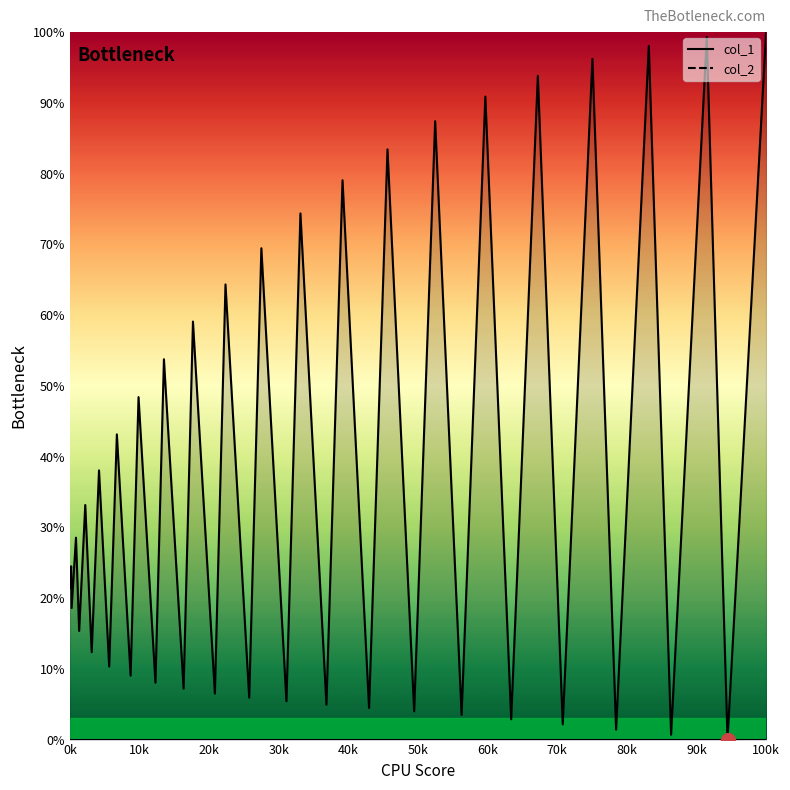

What is the label of the 32nd point from the right?

80k